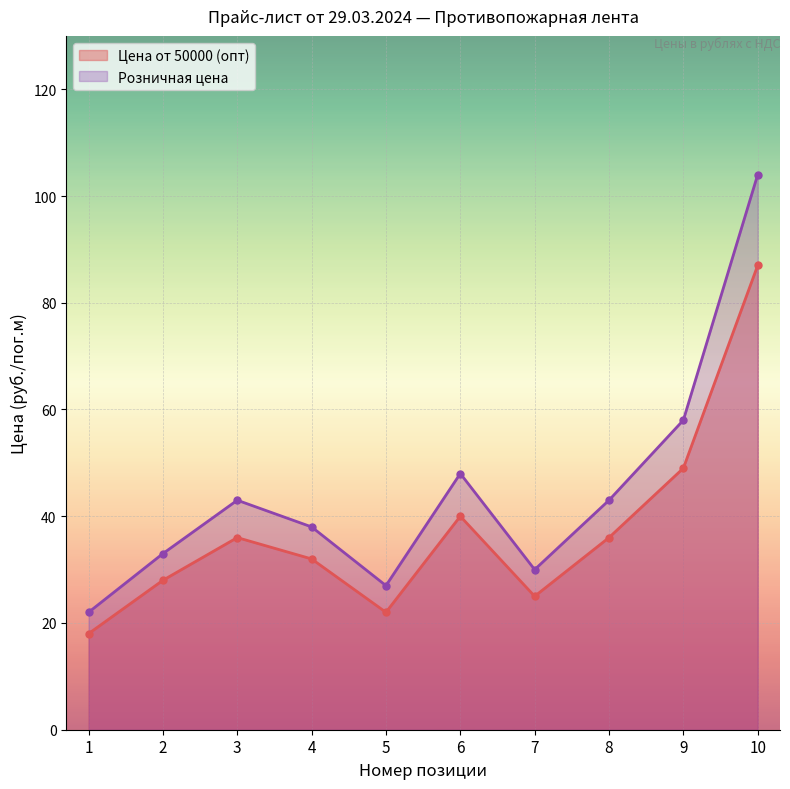

What is the value of the Розничная цена point at the 4th from the left?

38